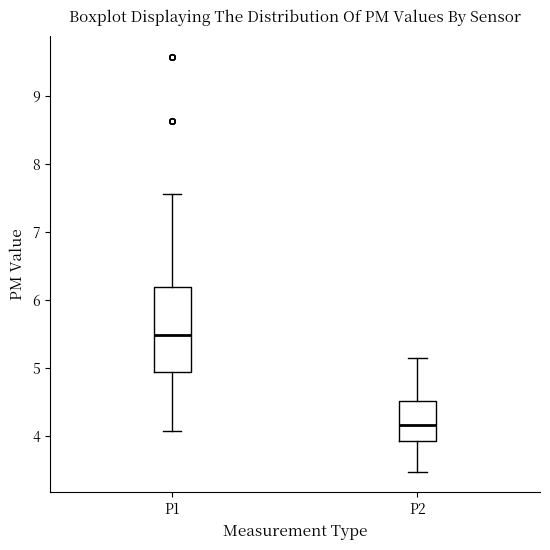

Reading left to right, transcribe this box plot: for each box, give where its median line is, the range the box spans, and where its two whiskers end, as read against the y-axis. The values are not printed on the chart, so give them approximately, as read against the axis.

P1: median 5.5, box 4.9 to 6.2, whiskers 4.1 to 7.6
P2: median 4.2, box 3.9 to 4.5, whiskers 3.5 to 5.2